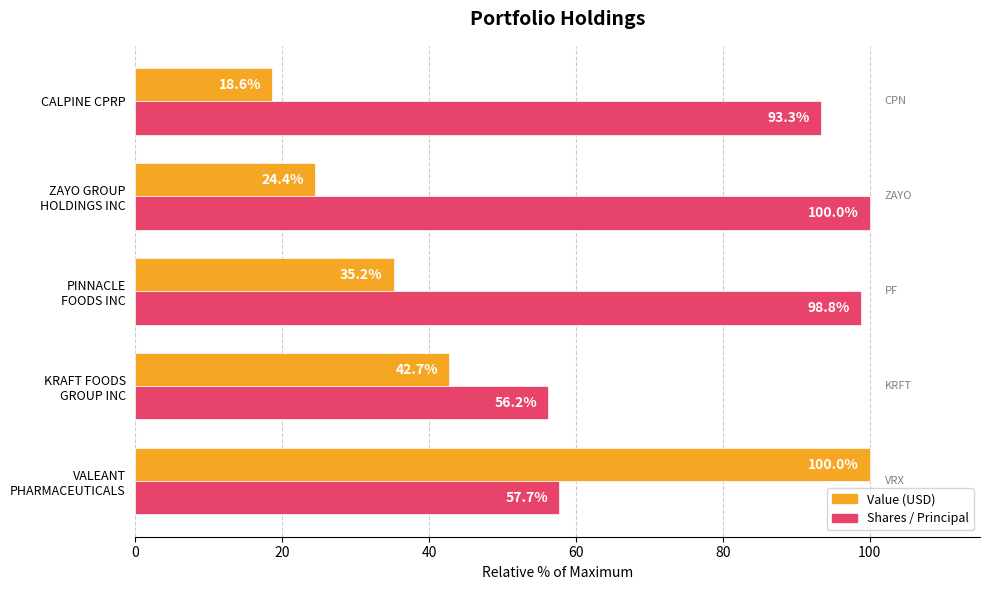

What is the smallest value displayed?

18.6